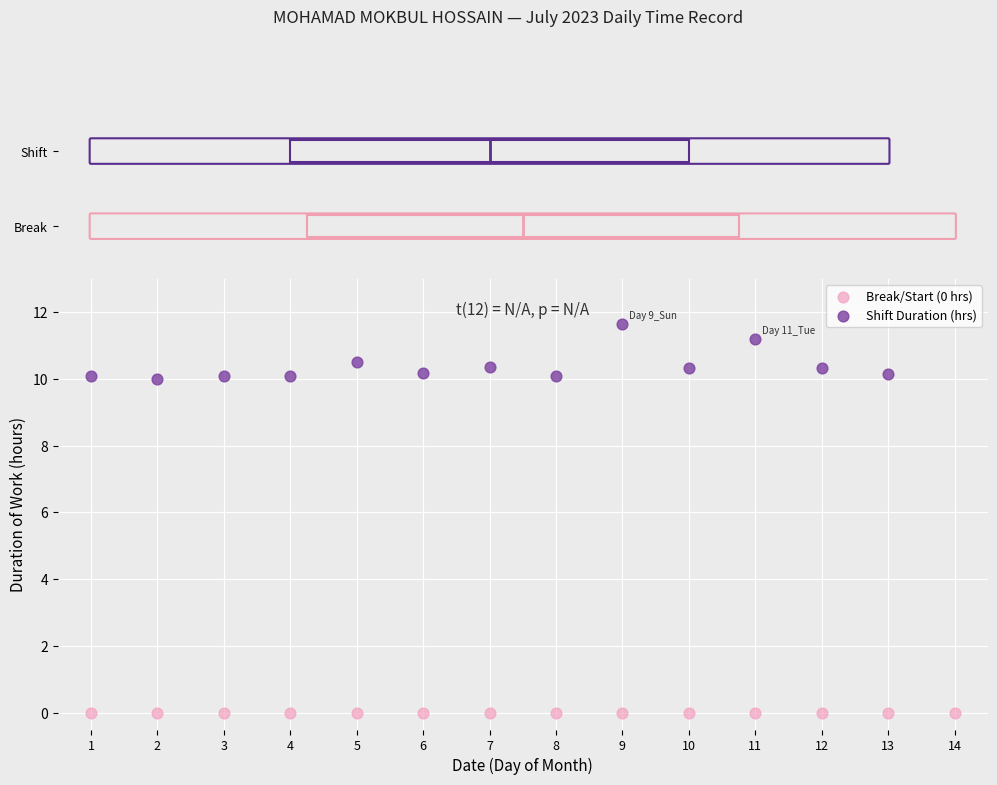

Which series reaches the minimum Y coordinate?

Break/Start (0 hrs)